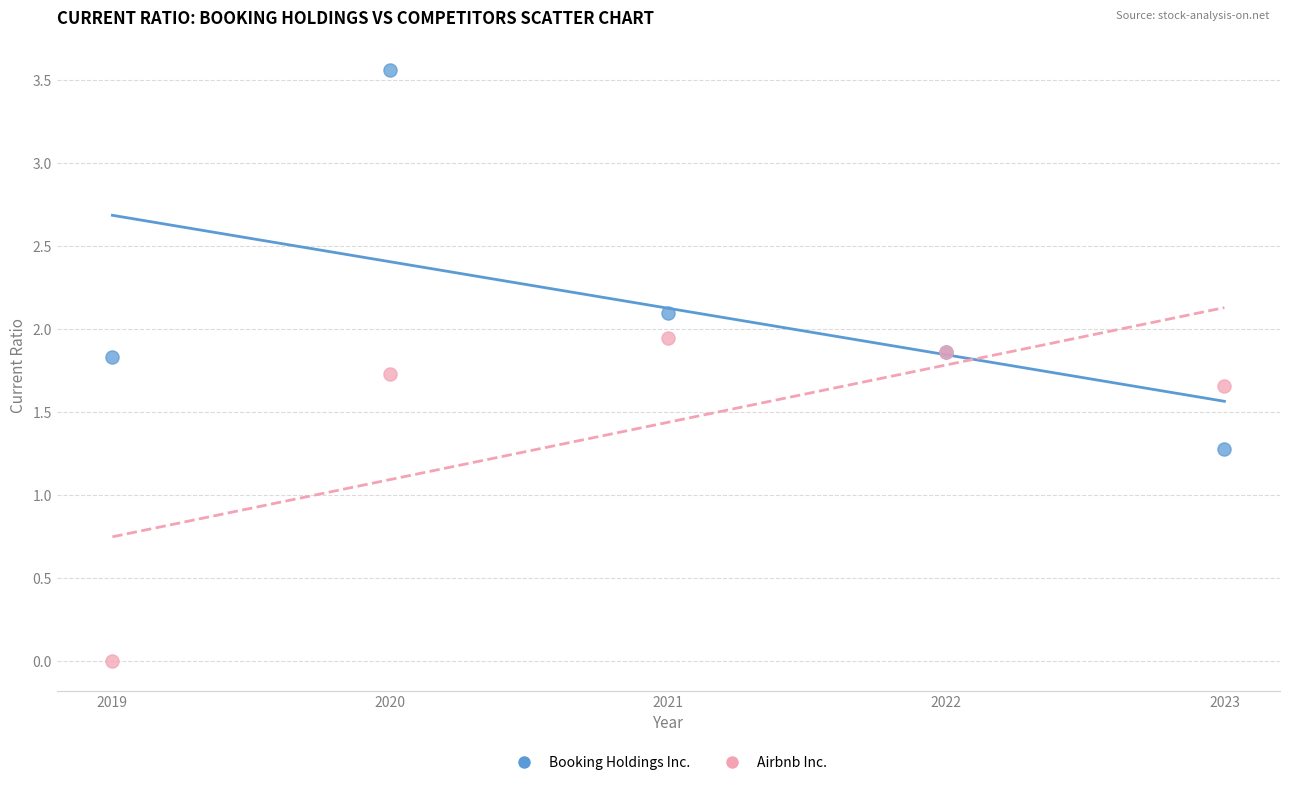

In the Booking Holdings Inc. series, what Y value is closest to 2?

2.1